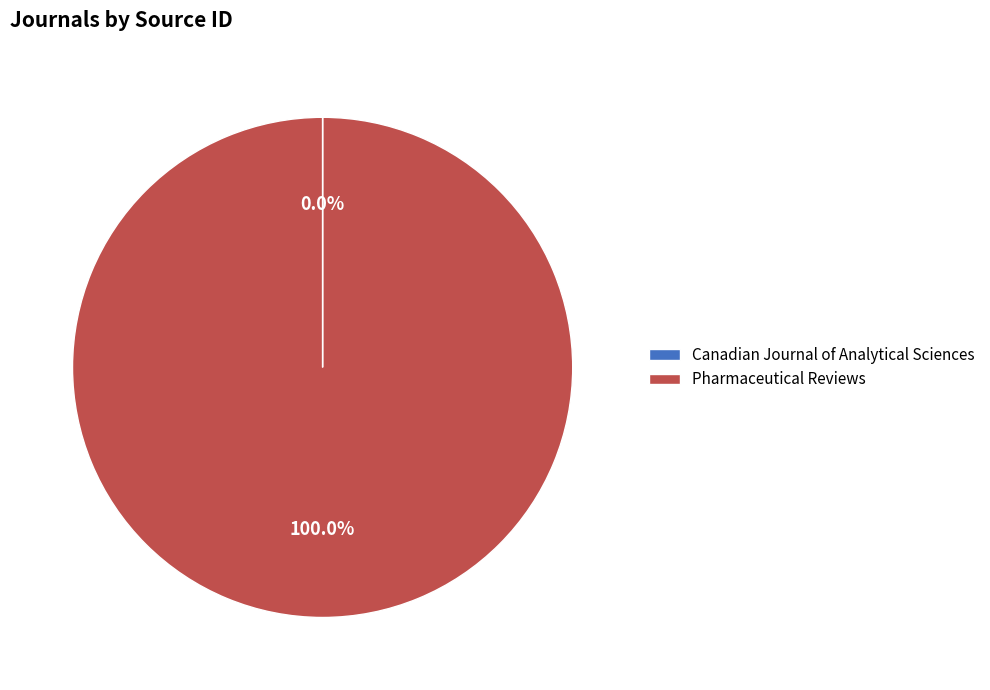

What is the majority slice?

Pharmaceutical Reviews